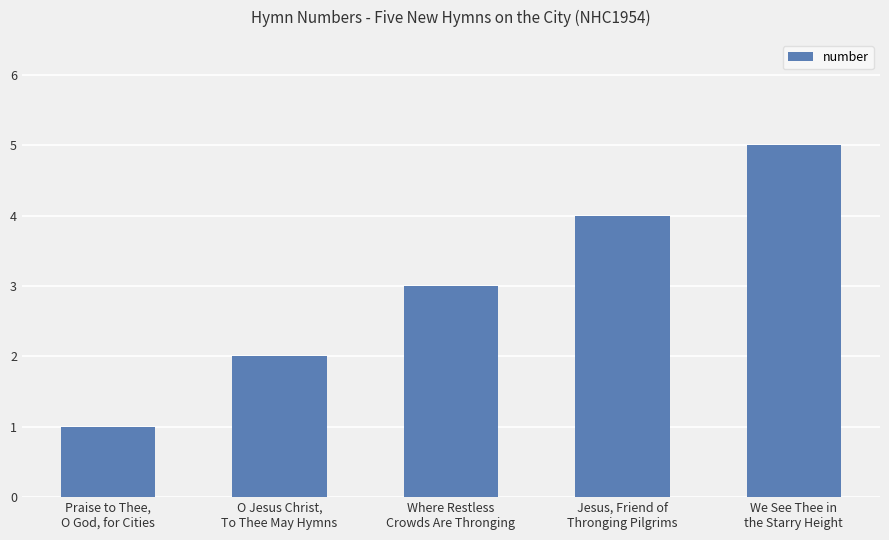

List the labels in order of value, largest first.

We See Thee in
the Starry Height, Jesus, Friend of
Thronging Pilgrims, Where Restless
Crowds Are Thronging, O Jesus Christ,
To Thee May Hymns, Praise to Thee,
O God, for Cities